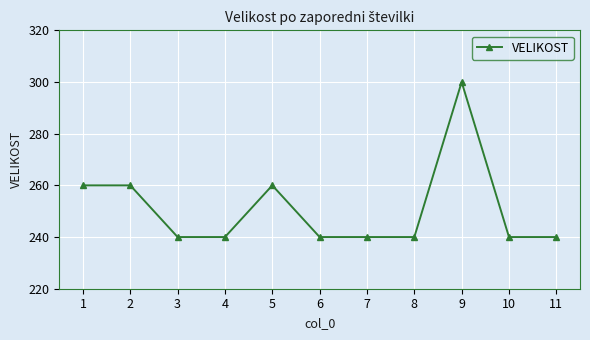

True or false: there are more than 0 points higher than both neighbors.

True